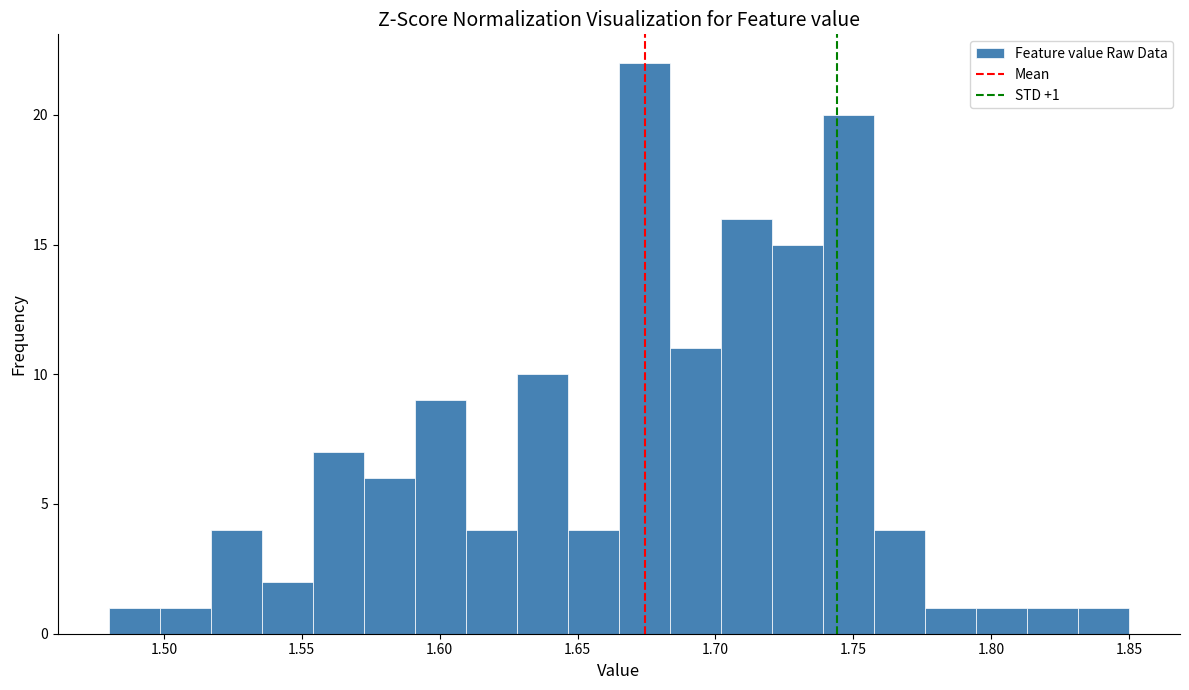

Read against the x-axis, roughly where is the centre of the tallest bar?

1.675